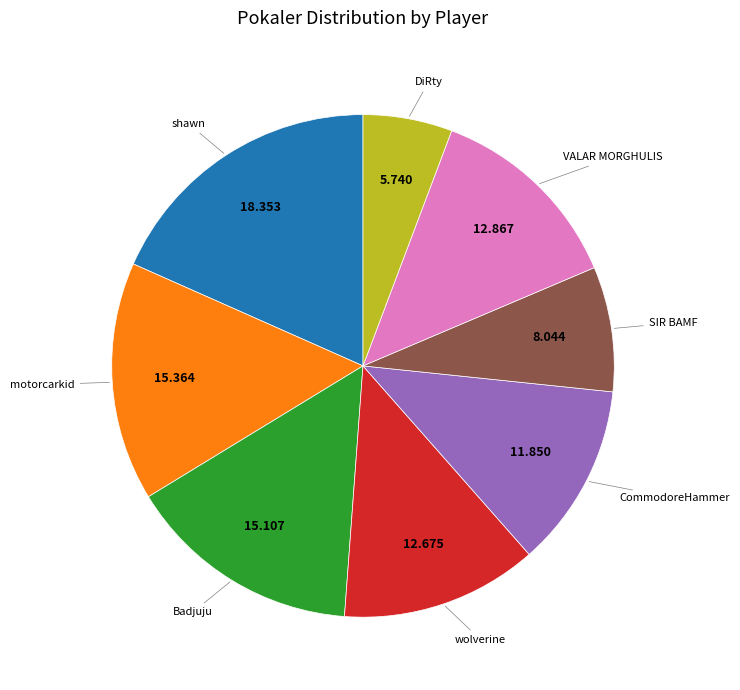

Is there any slice that represents more than half of the pie?

No